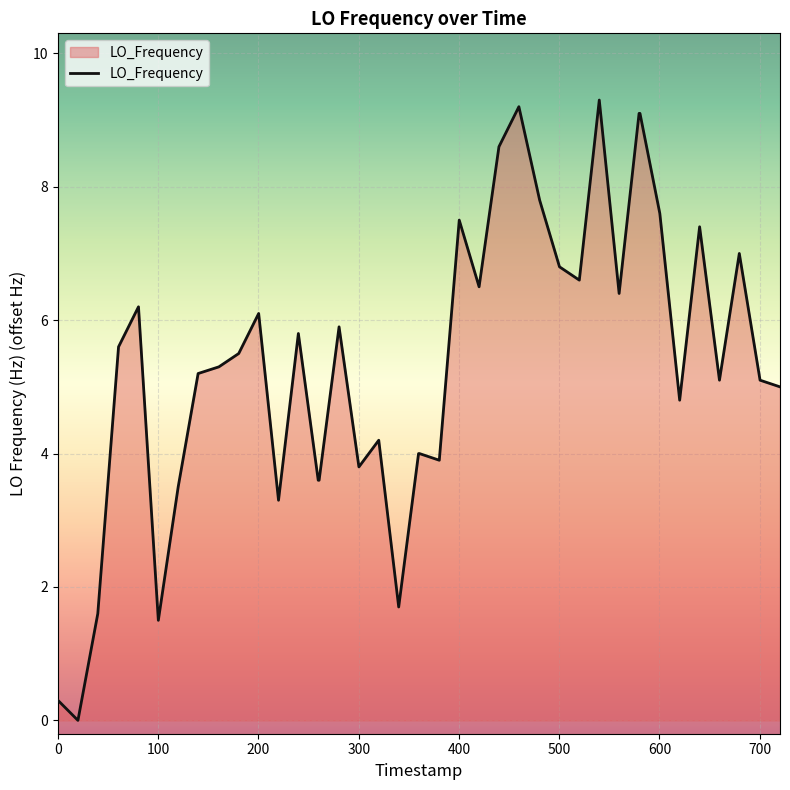

What is the maximum value shown in the chart?

9.3